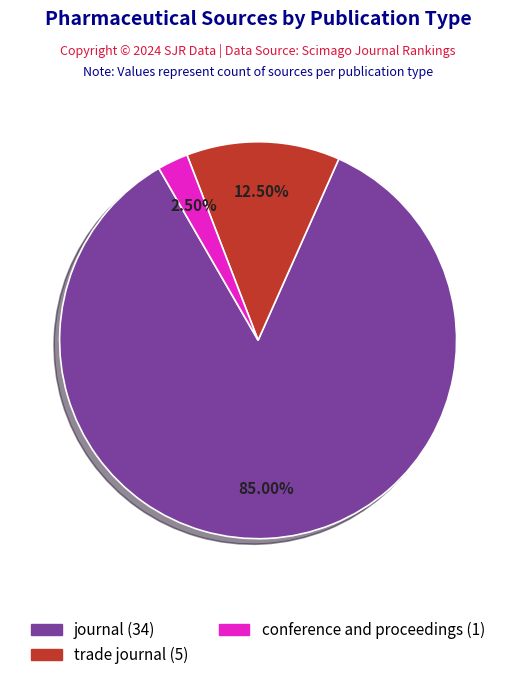

How many slices are in this pie chart?

3